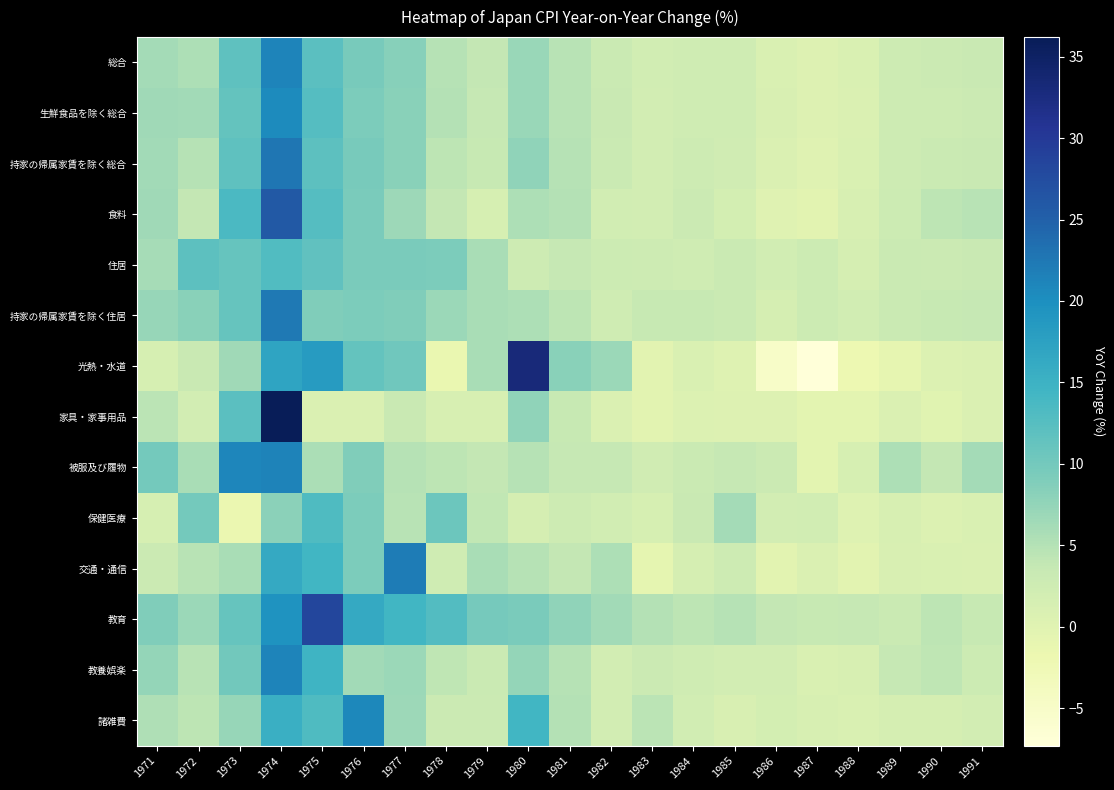

At which category is the sum across all series the highest?

1974